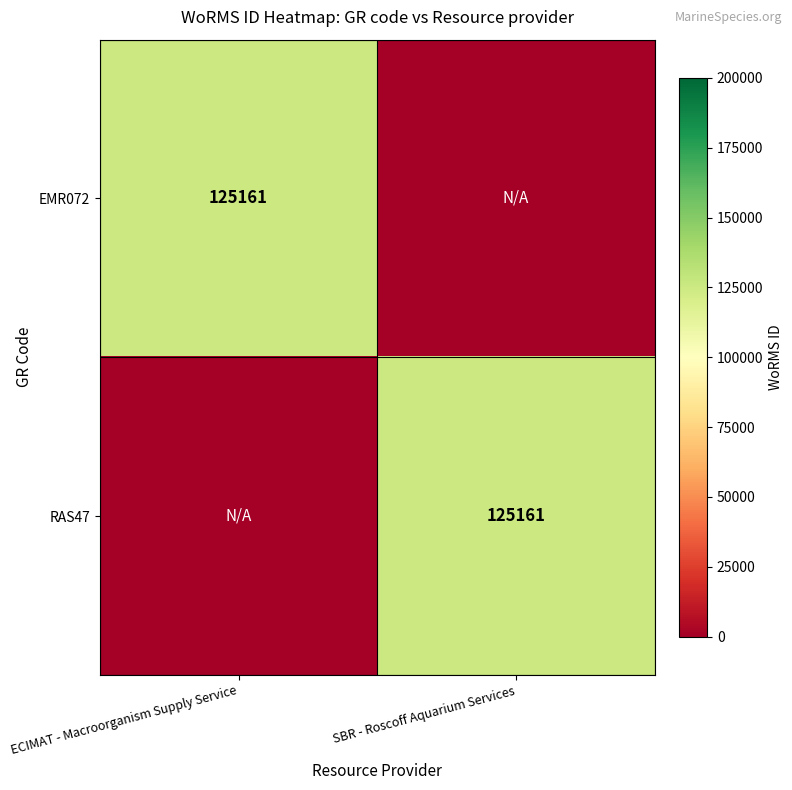

Which has a higher value, ECIMAT - Macroorganism Supply Service or SBR - Roscoff Aquarium Services?

ECIMAT - Macroorganism Supply Service